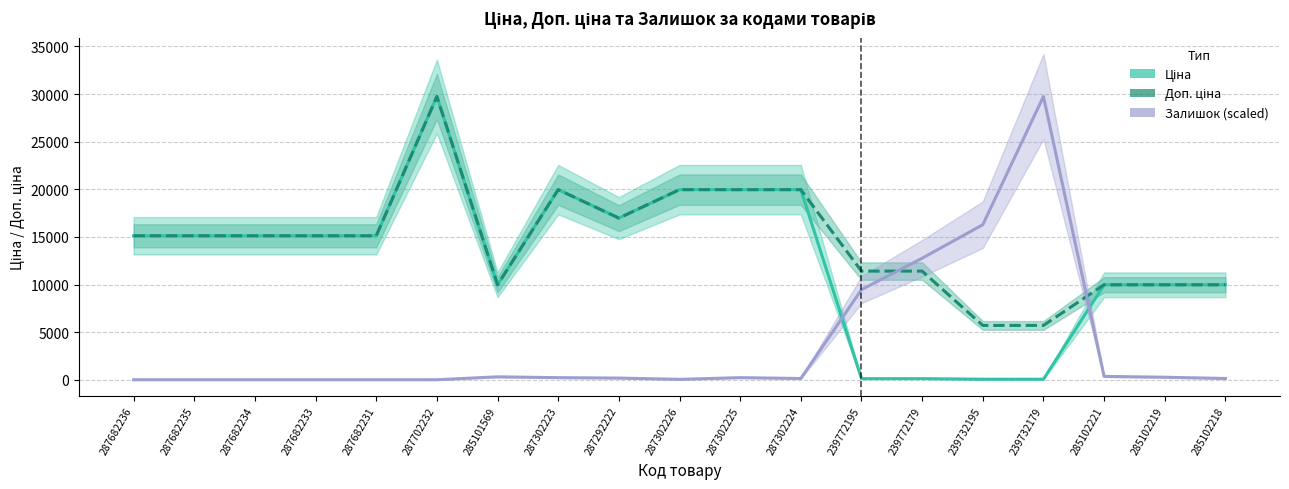

Rank the series by their maximum value, from highest to lowest.

Ціна, Доп. ціна, Залишок (scaled)